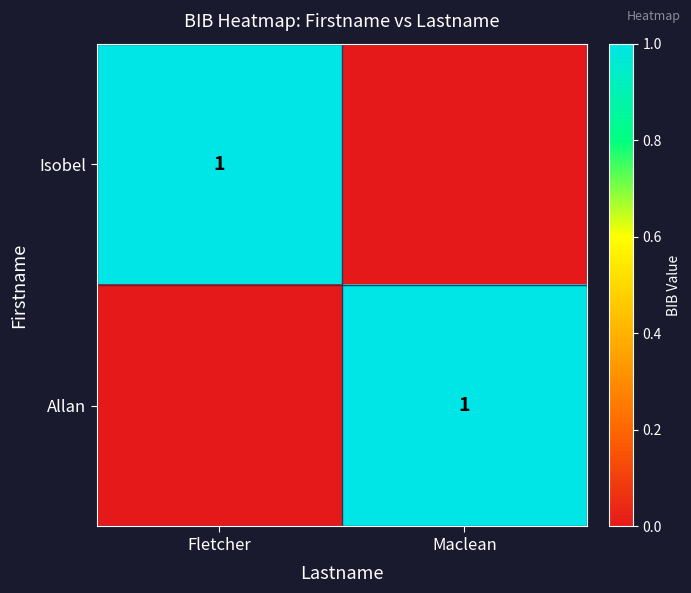

Is it true that Isobel equals 0 at Fletcher?

False